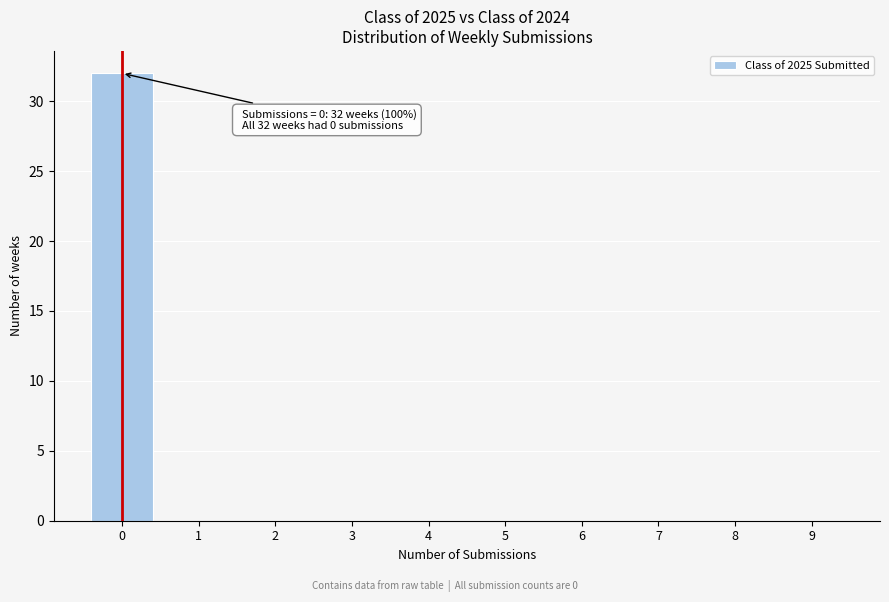

Reading left to right, list all the values displayed in this chart.

0=32	1=0	2=0	3=0	4=0	5=0	6=0	7=0	8=0	9=0